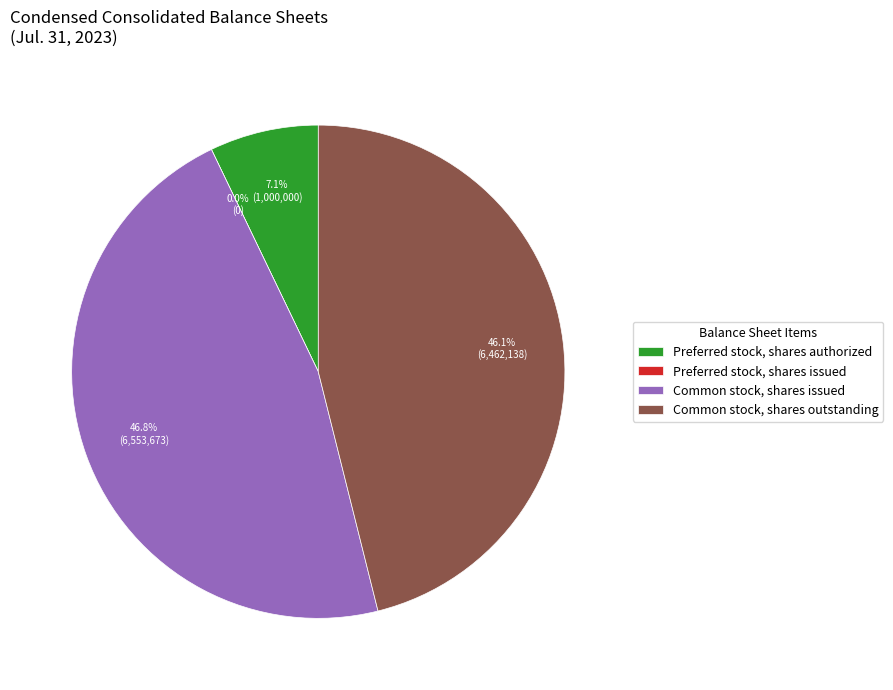

The Common stock, shares issued slice represents 47% of the pie. True or false?

True